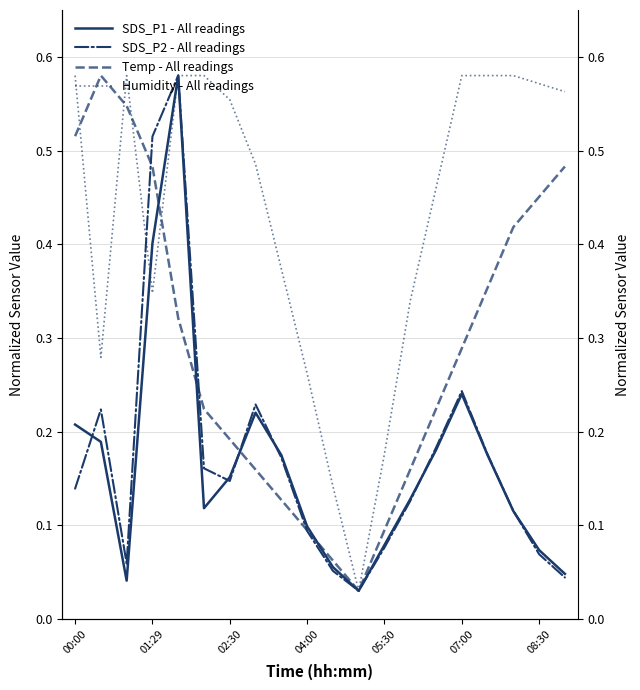

In Humidity - All readings, how many points are higher than both neighbors (excluding endpoints)?

1